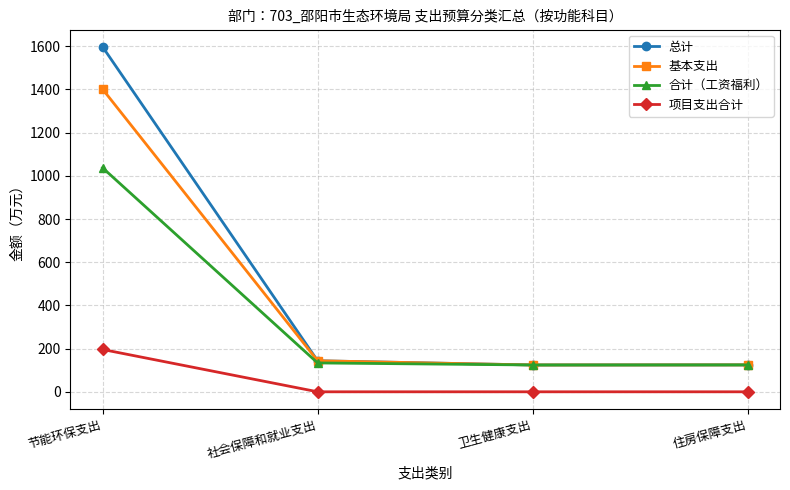

True or false: 项目支出合计 and 总计 cross at least once.

False